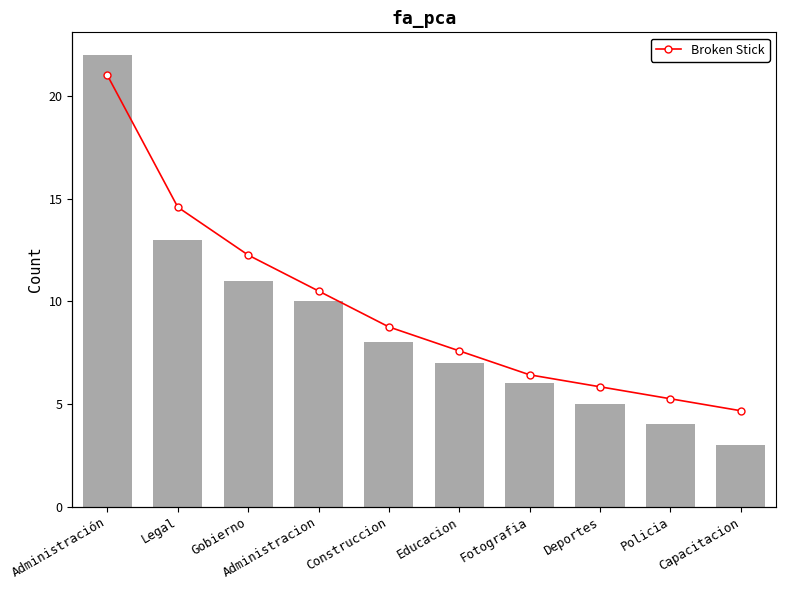

What is the value of the Broken Stick bar at the 7th from the left?

1.1